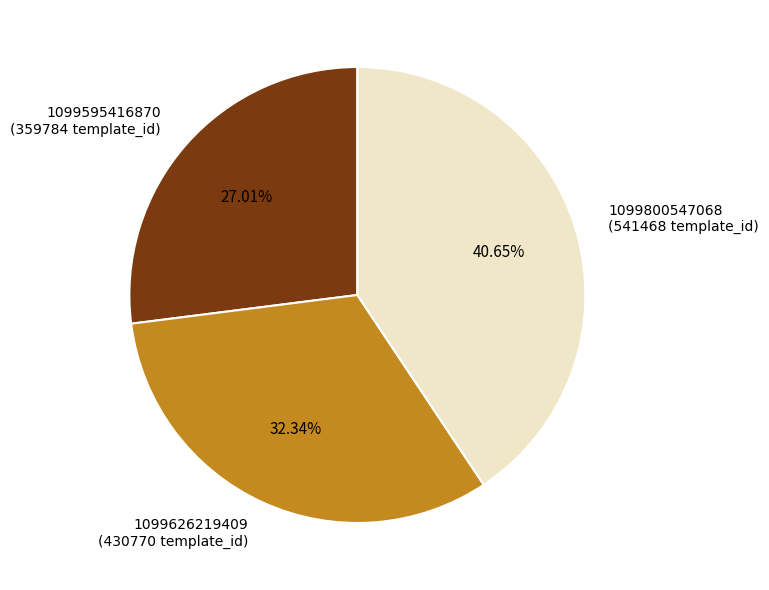

Is 1099800547068 the majority of the pie?

No